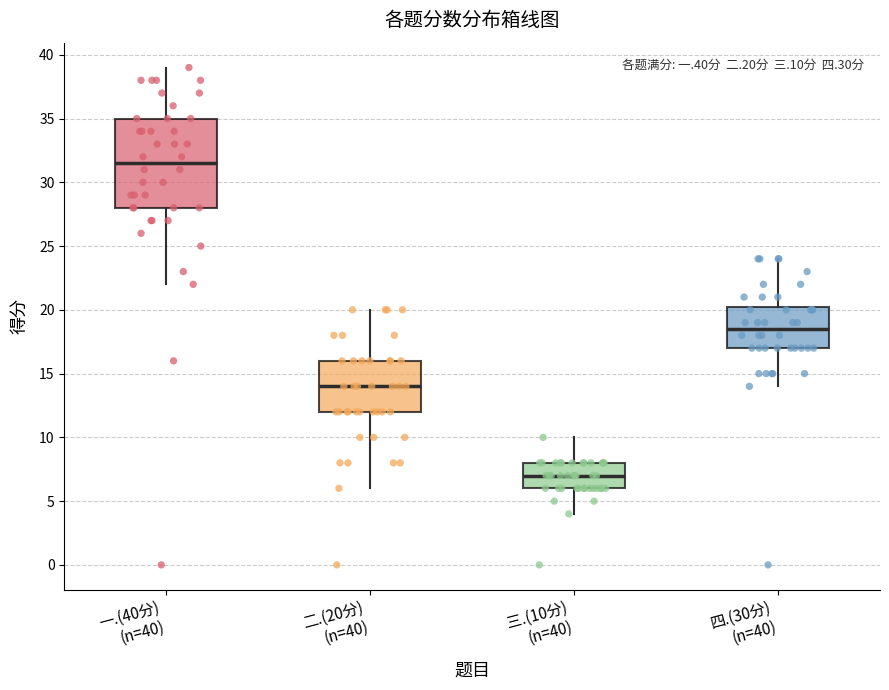

Reading left to right, read every box against the y-axis: the position of its median line, the range the box covers, and the ends of its whiskers. The values are not printed on the chart, so give them approximately, as read against the axis.

一.(40分) (n=40): median 31.5, box 28.0 to 35.0, whiskers 22.0 to 39.0
二.(20分) (n=40): median 14.0, box 12.0 to 16.0, whiskers 6.0 to 20.0
三.(10分) (n=40): median 7.0, box 6.0 to 8.0, whiskers 4.0 to 10.0
四.(30分) (n=40): median 18.5, box 17.0 to 20.5, whiskers 14.0 to 24.0